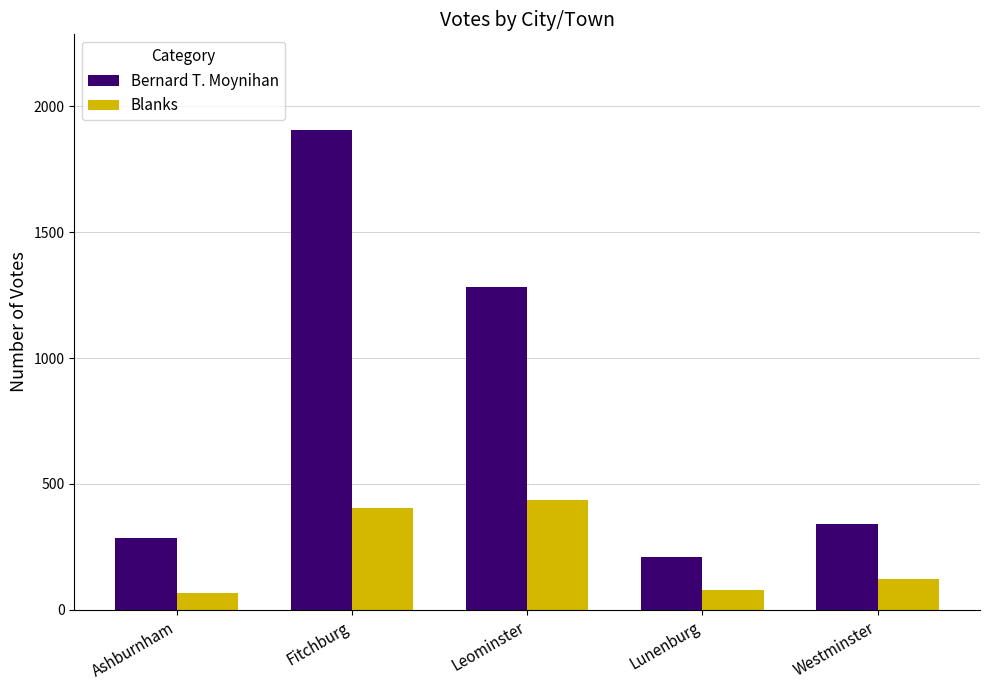

The value of Blanks at Ashburnham is 67. True or false?

True